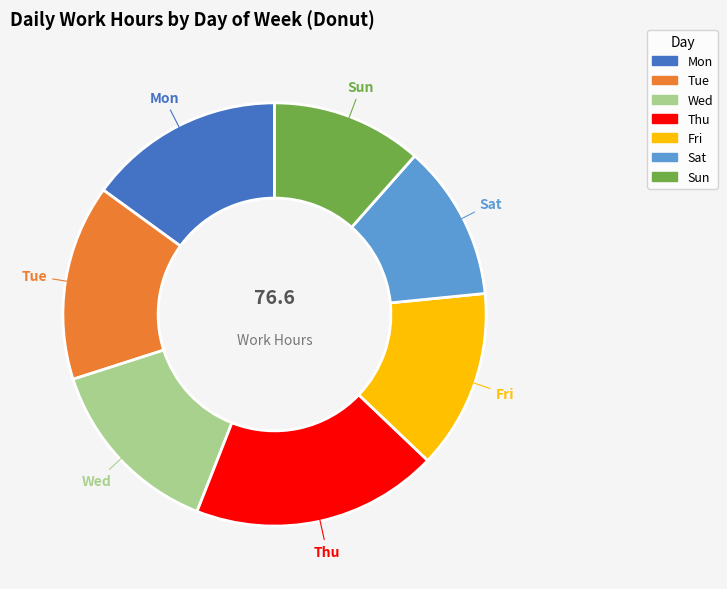

Does Sun represent more than half of the total?

No